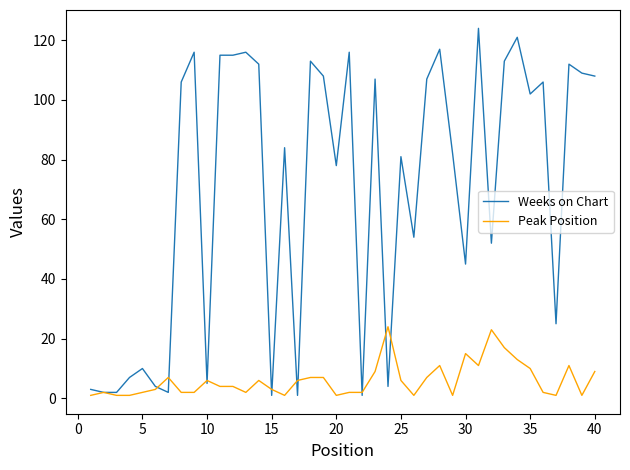

Rank the series by their maximum value, from lowest to highest.

Peak Position, Weeks on Chart